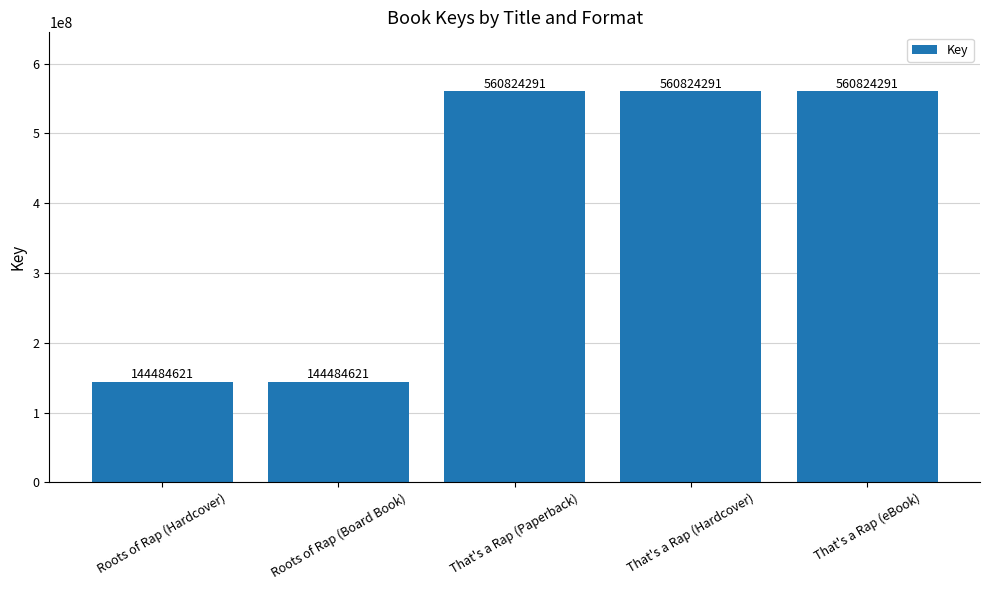

True or false: the data shows 798736081 at That's a Rap (Paperback).

False